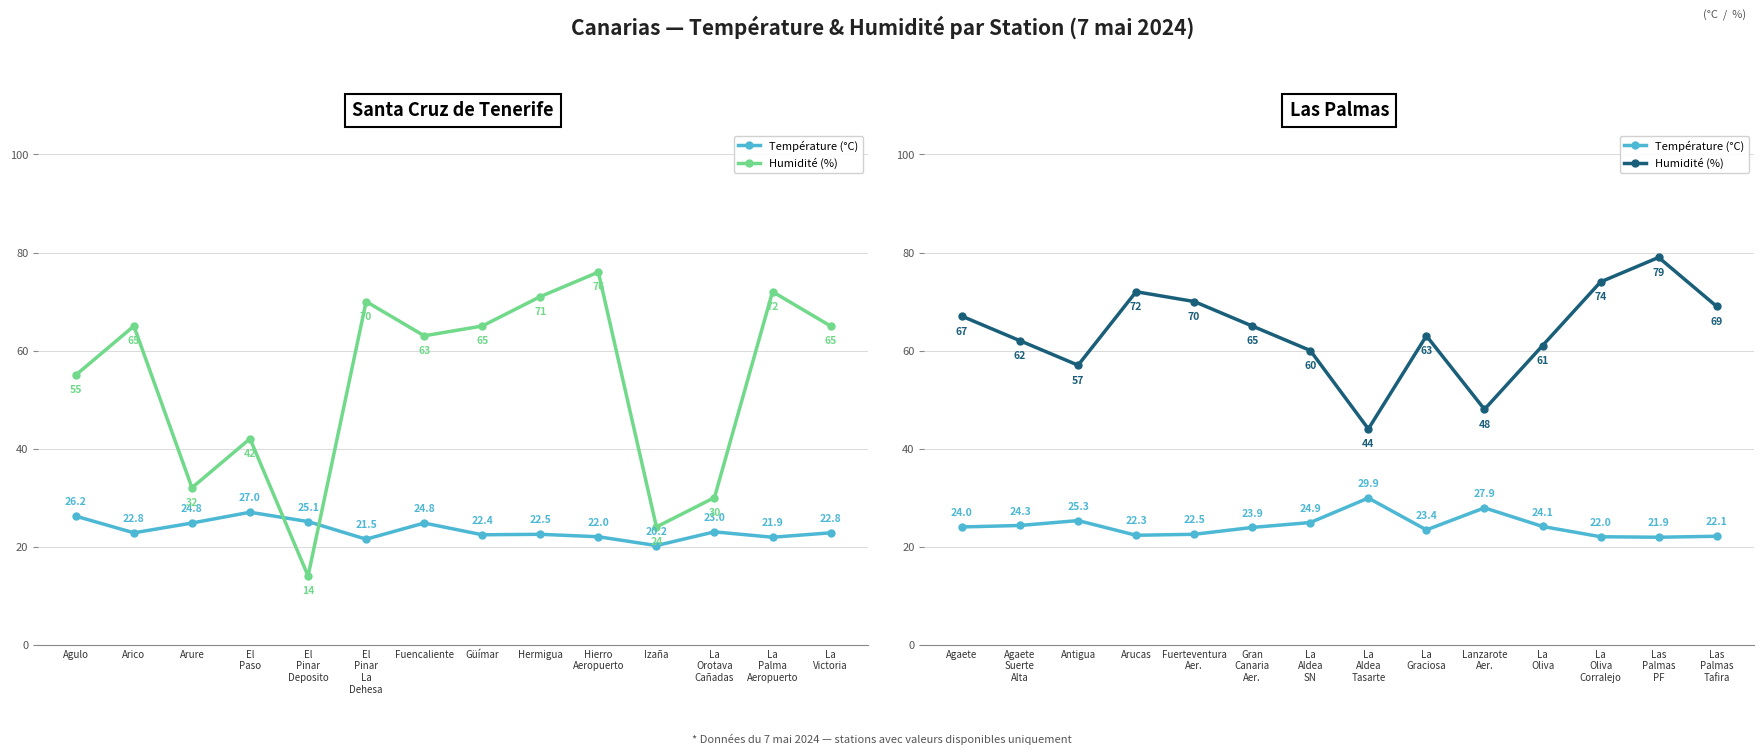

Rank the series by their average value, from lowest to highest.

Température (°C), Humidité (%)